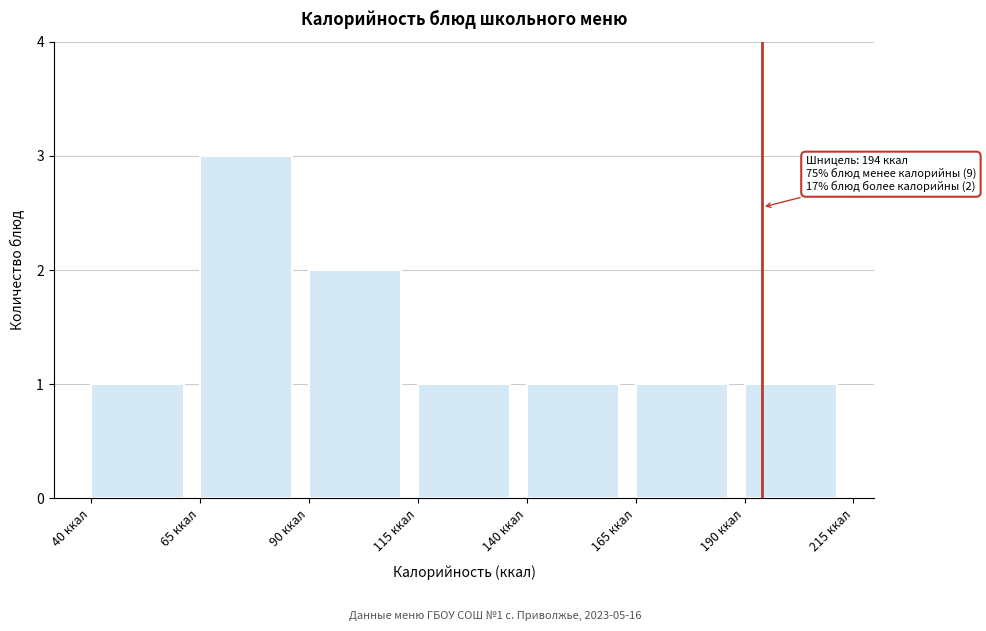

Over which range of the x-axis is the bar tallest?

65 to 90